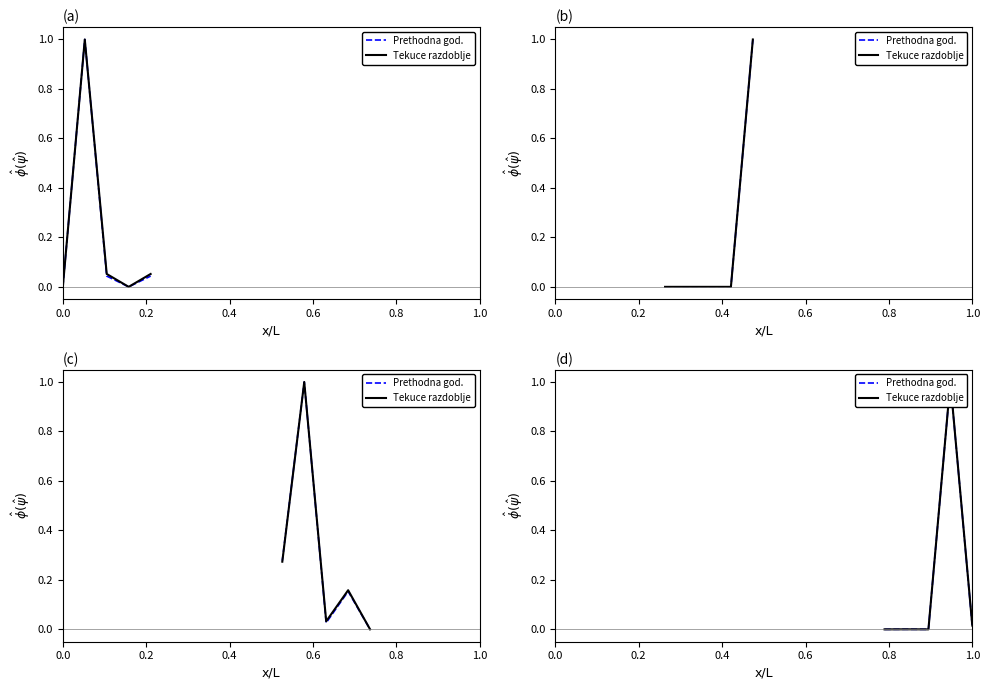

How many interior local valleys does the Prethodna god. series have?

1